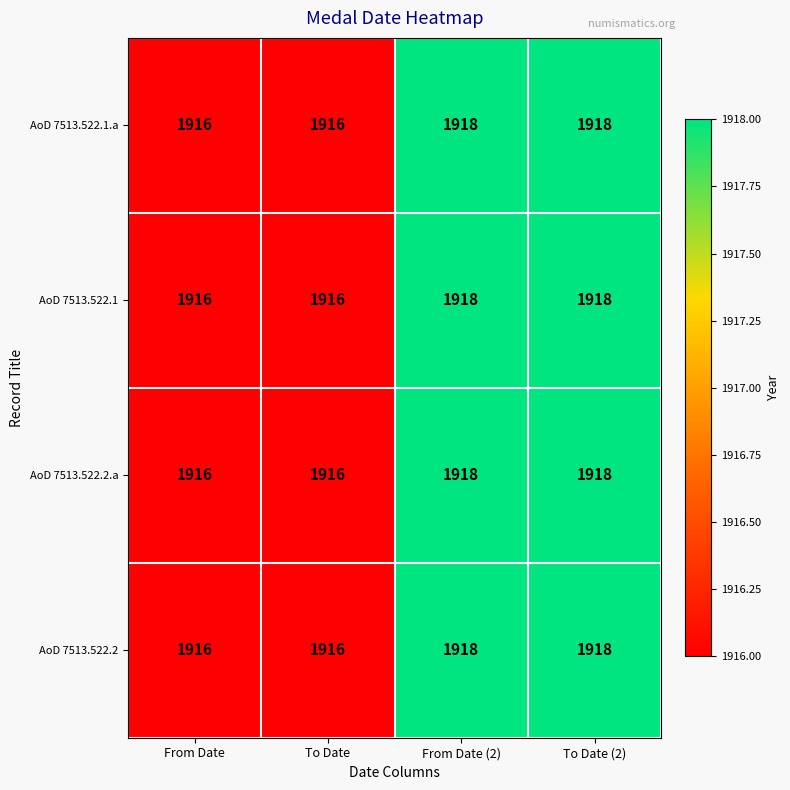

Read the AoD 7513.522.1.a value at To Date.

1916